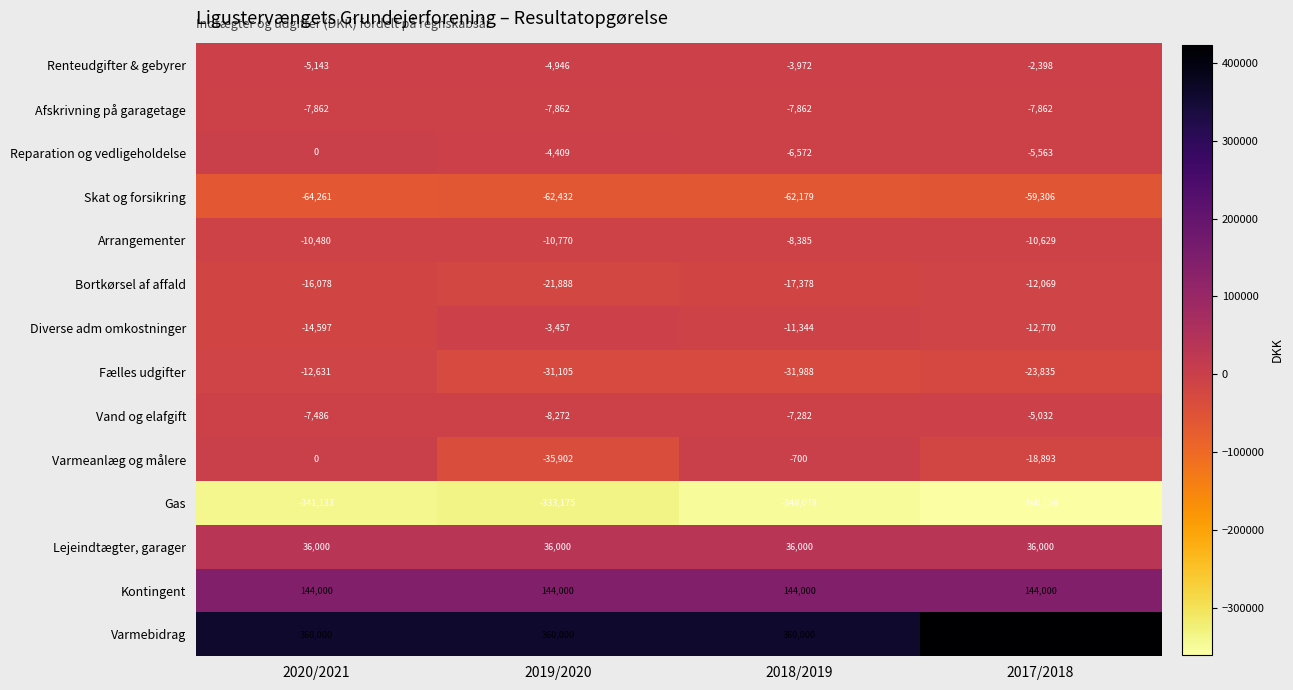

Where does the Bortkørsel af affald series first go above -16078?

2017/2018